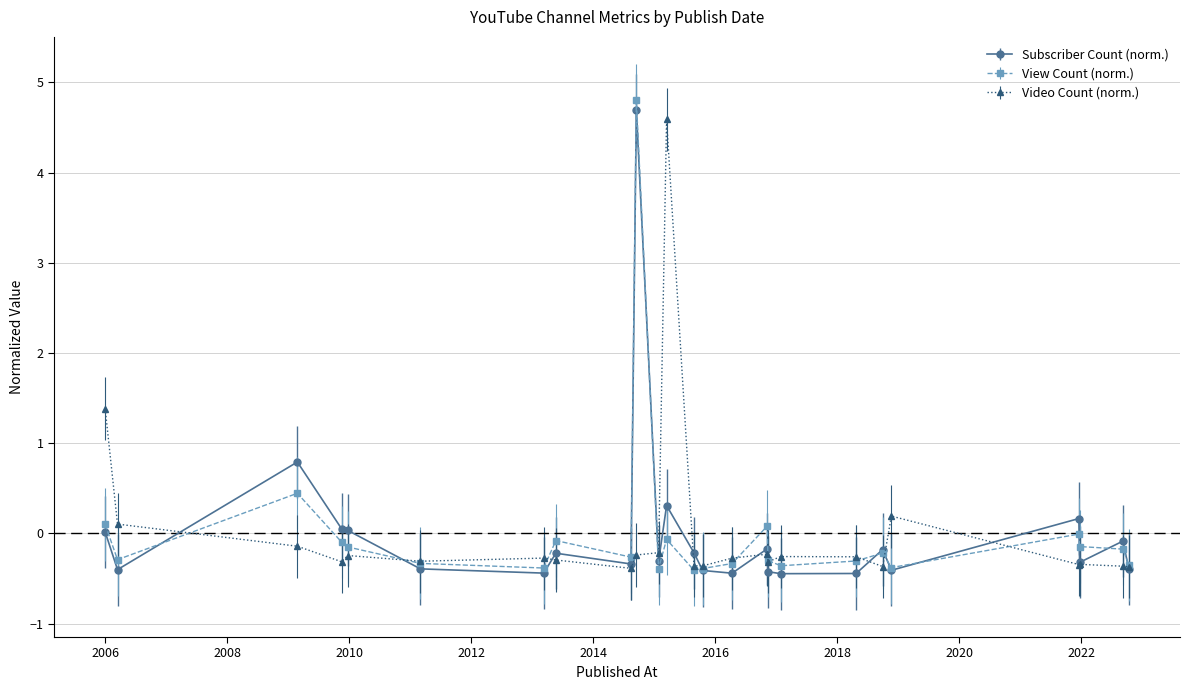

What is the smallest value displayed?

-0.4